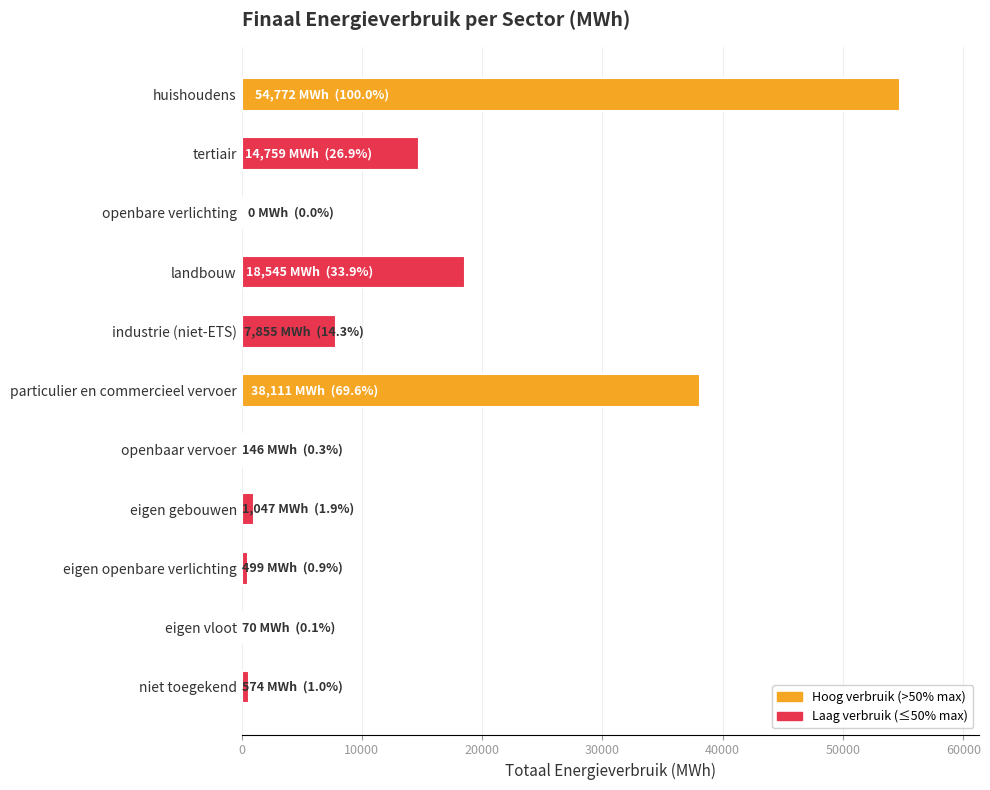

The value at particulier en commercieel vervoer is 56829.4. True or false?

False